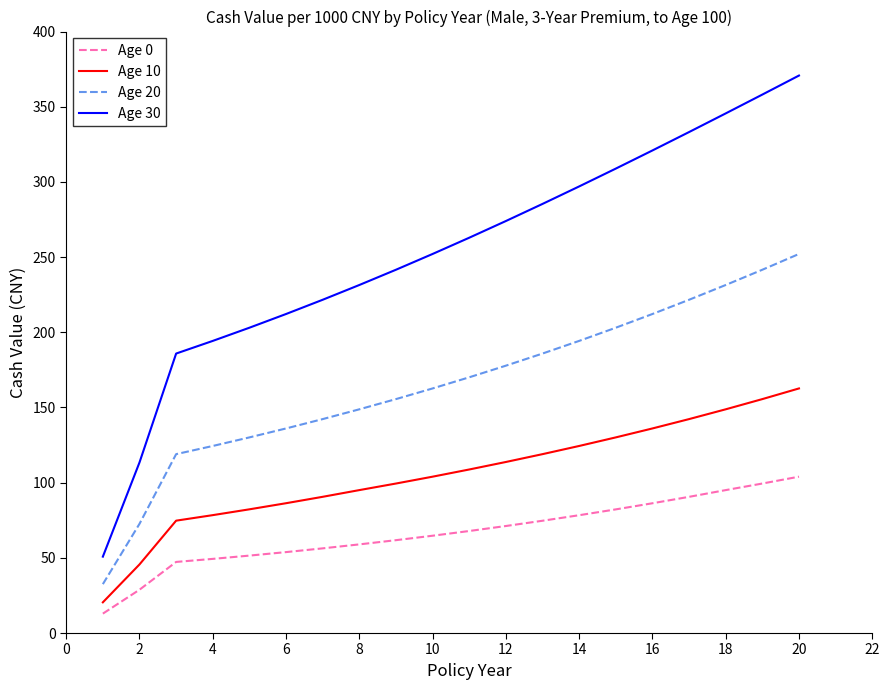

Which series has the largest range (max minus min)?

Age 30